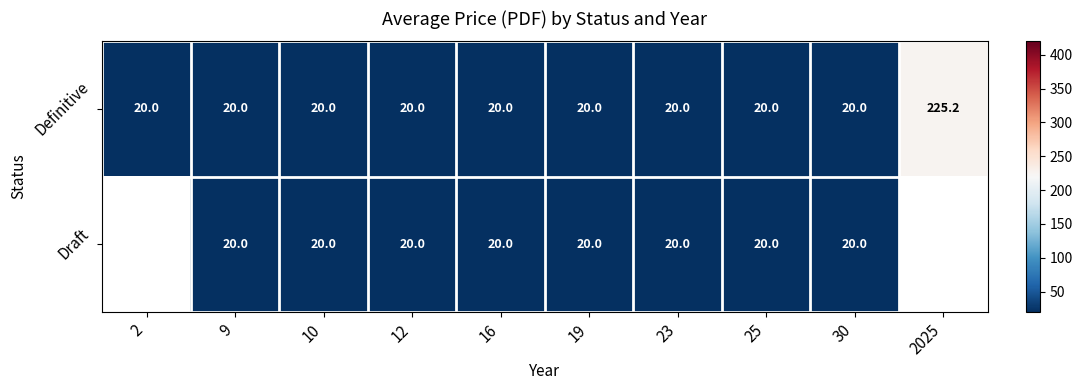

What is the maximum value for Definitive?

225.2